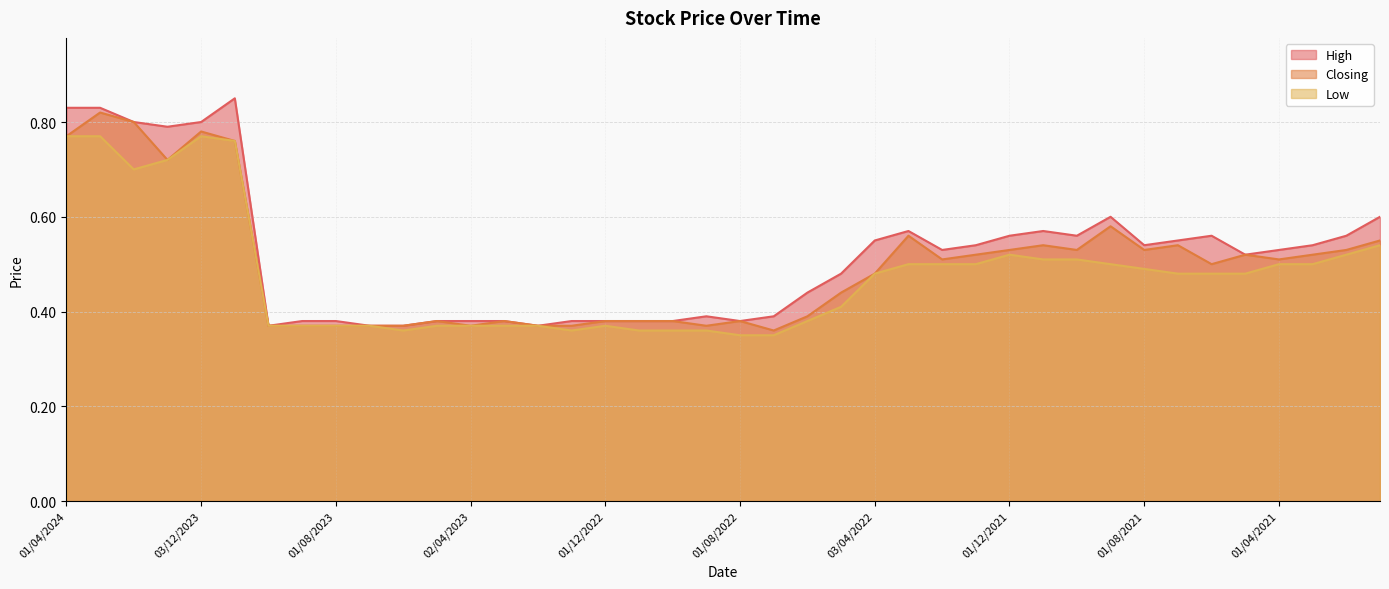

What is the total value across all series at 01/08/2021?

1.6